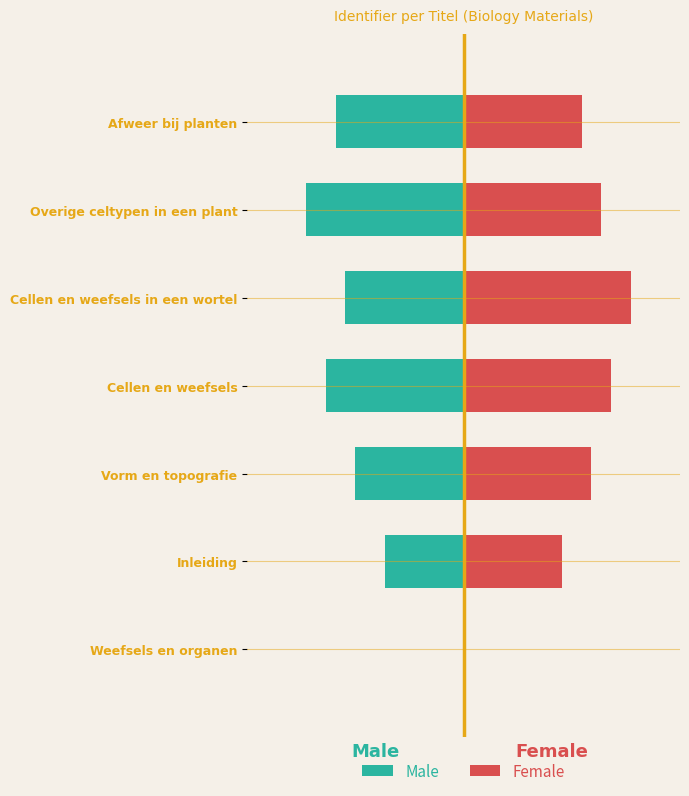

What is the smallest value displayed?

-80